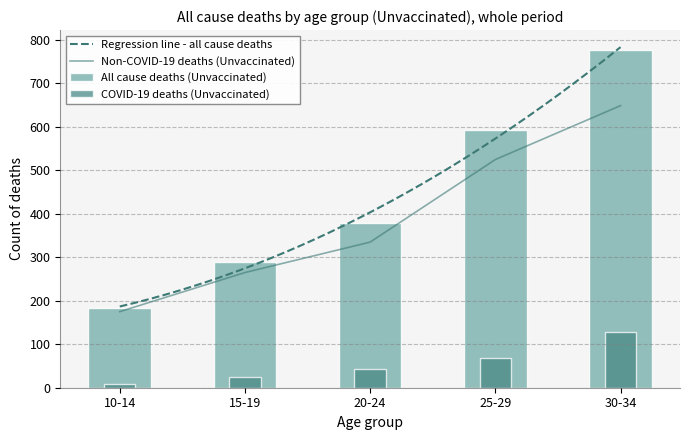

Reading right to left, transcribe all the data shown in this chart.

COVID-19 deaths: 30-34=129	25-29=68	20-24=43	15-19=24	10-14=9
Non-COVID-19 deaths: 30-34=649	25-29=525	20-24=335	15-19=265	10-14=175
All cause deaths: 30-34=778	25-29=593	20-24=378	15-19=289	10-14=184